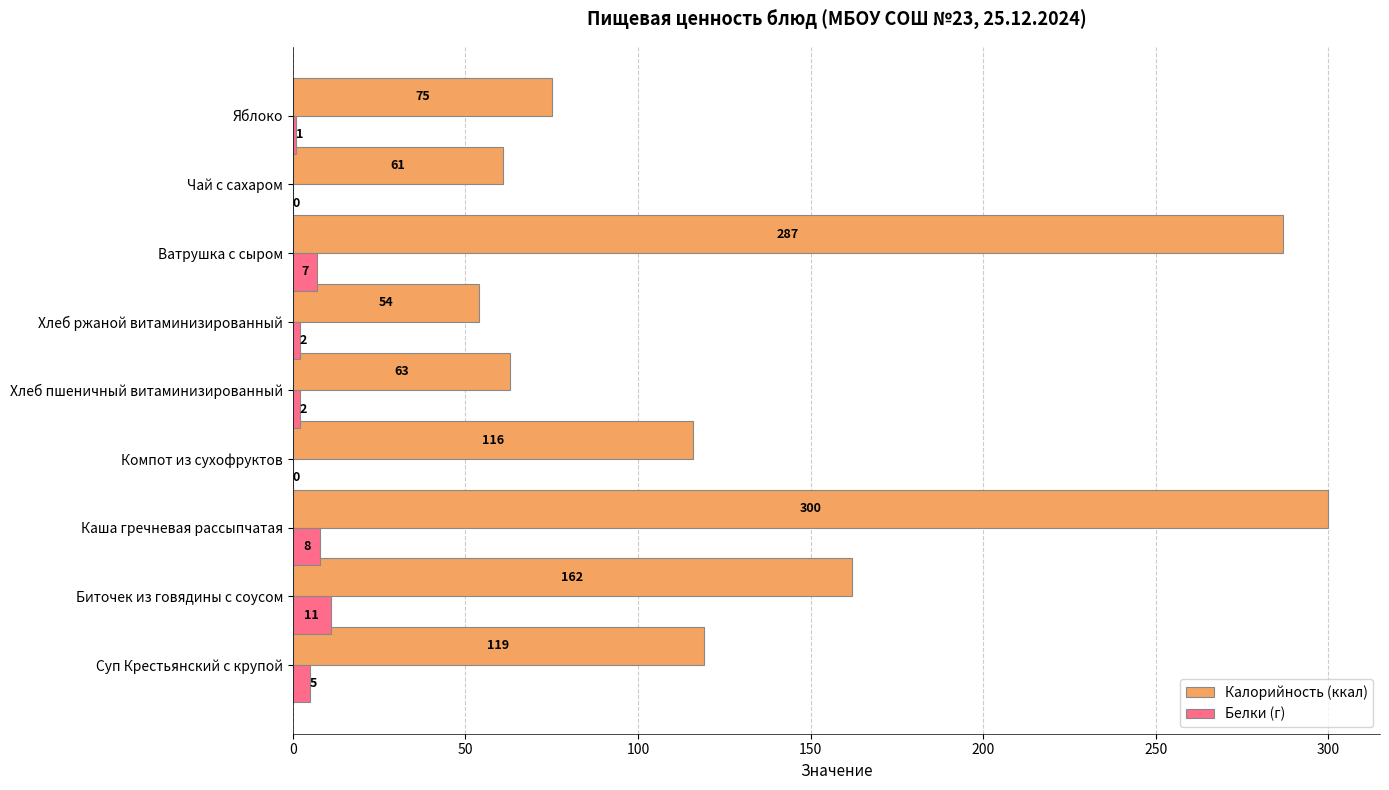

How many categories are shown in the chart?

9